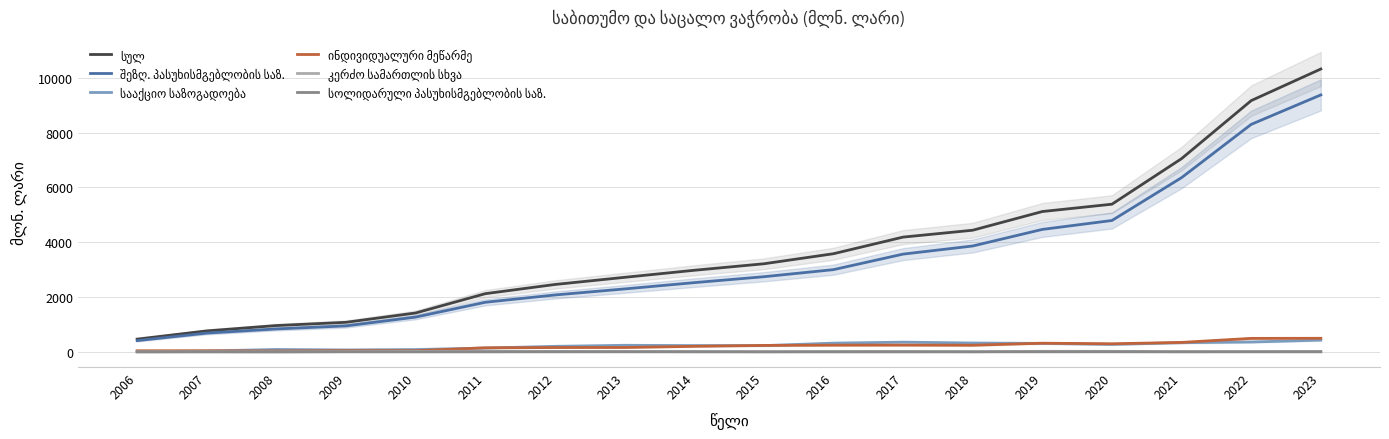

True or false: სულ has more than 2 points higher than both neighbors.

False